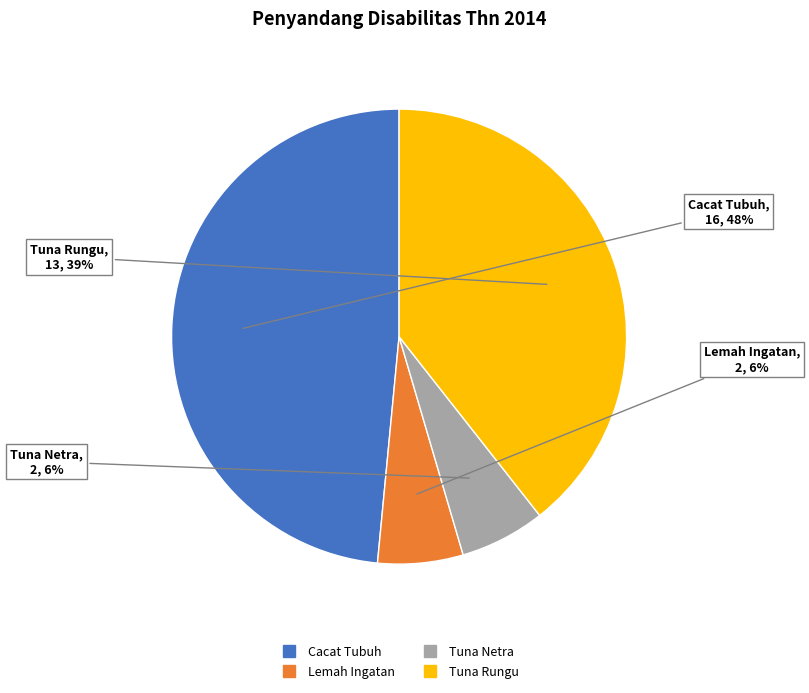

To the nearest percent, what is the difference between the largest and smallest slice percentages?

42%